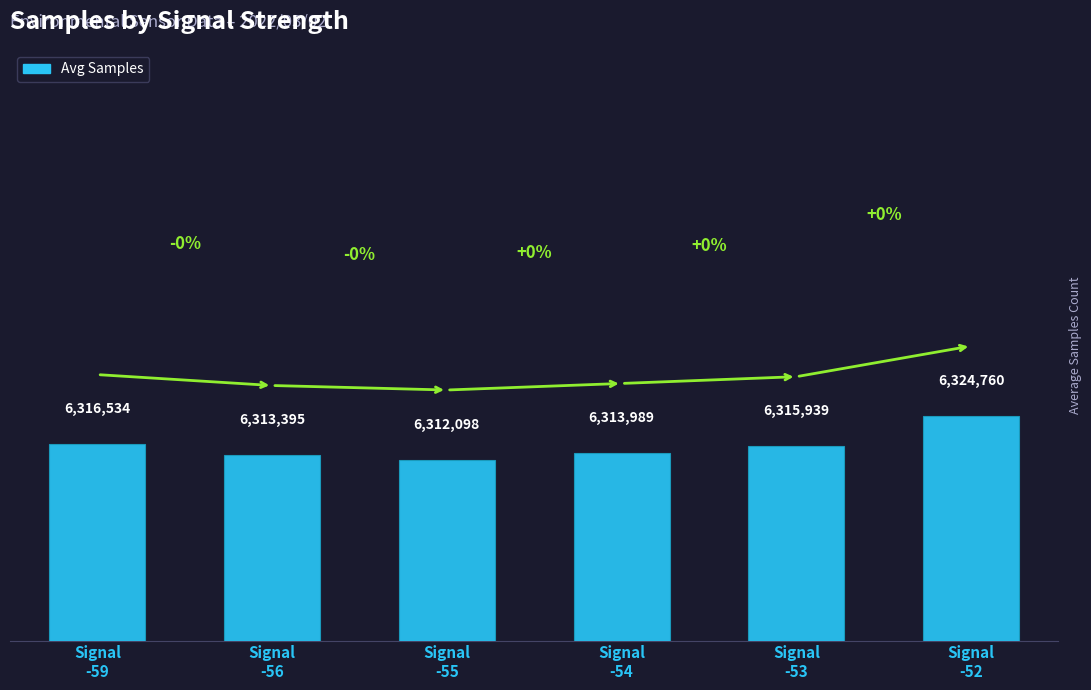

What is the change in value from Signal
-55 to Signal
-52?

+12662